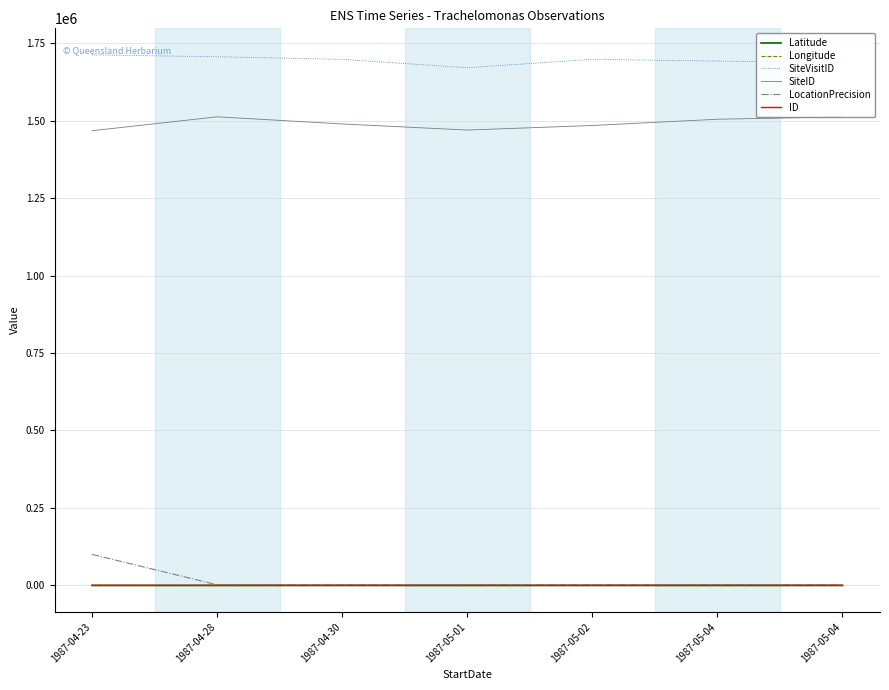

Does the chart display data point markers on the line(s)?

No